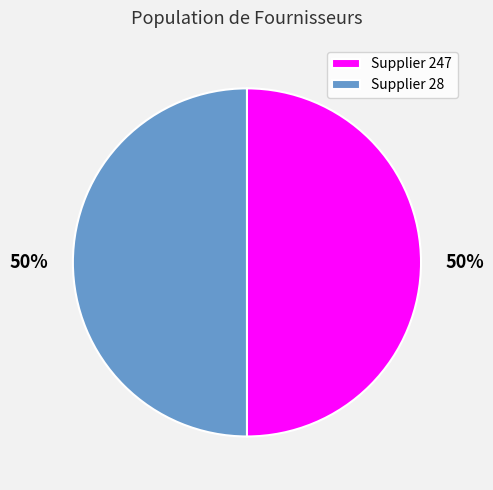

The Supplier 28 slice represents 63% of the pie. True or false?

False